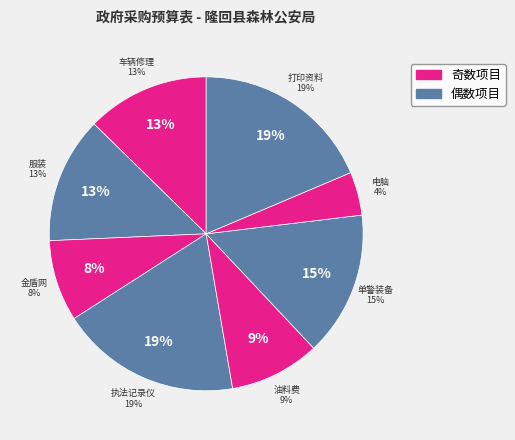

How many slices are in this pie chart?

8